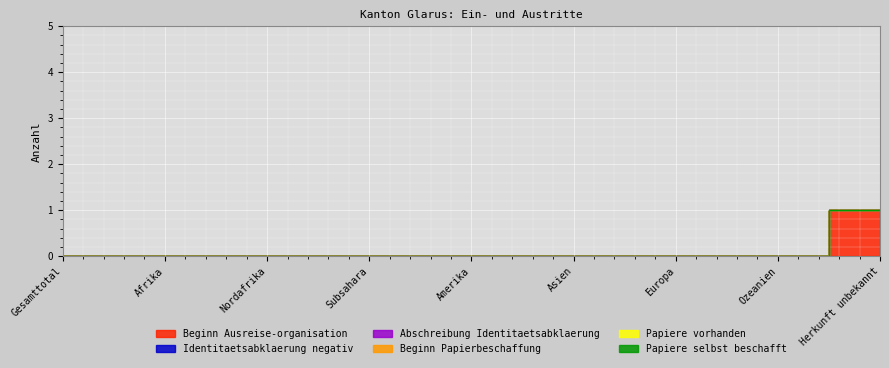

At how many categories does at least one series exceed 0?

1